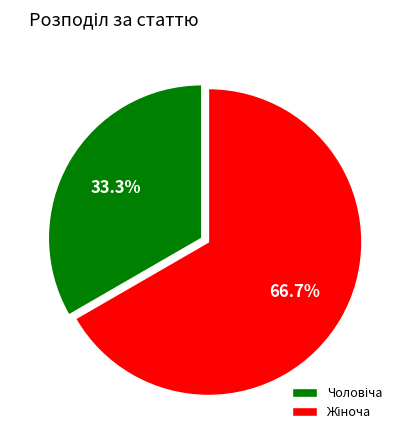

Is there any slice that represents more than half of the pie?

Yes